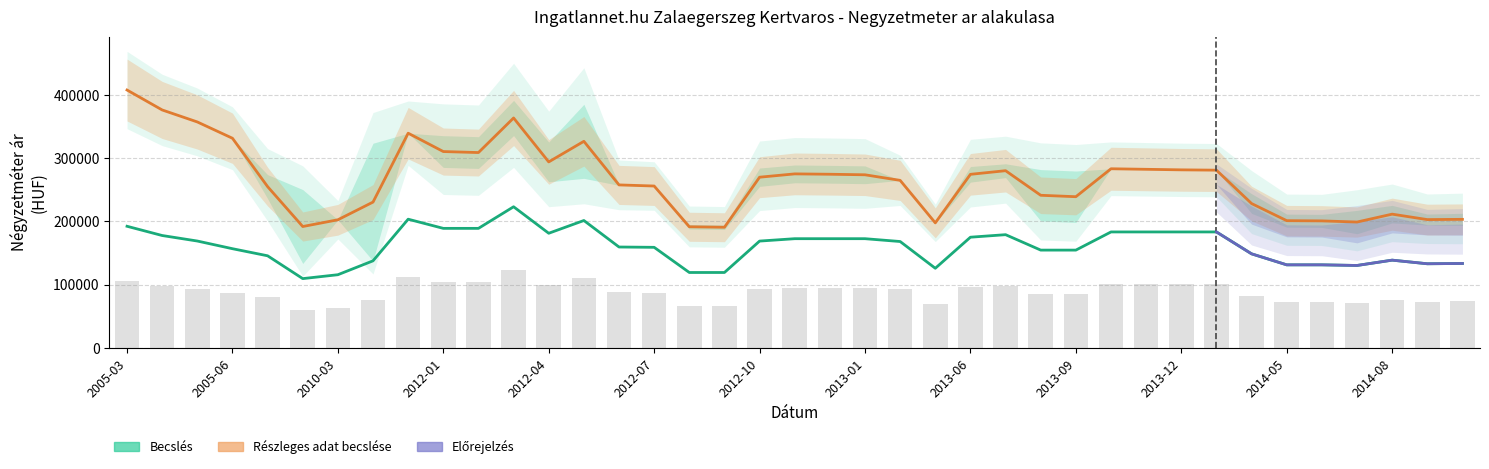

What is the label of the 35th bar from the left?

2014-06